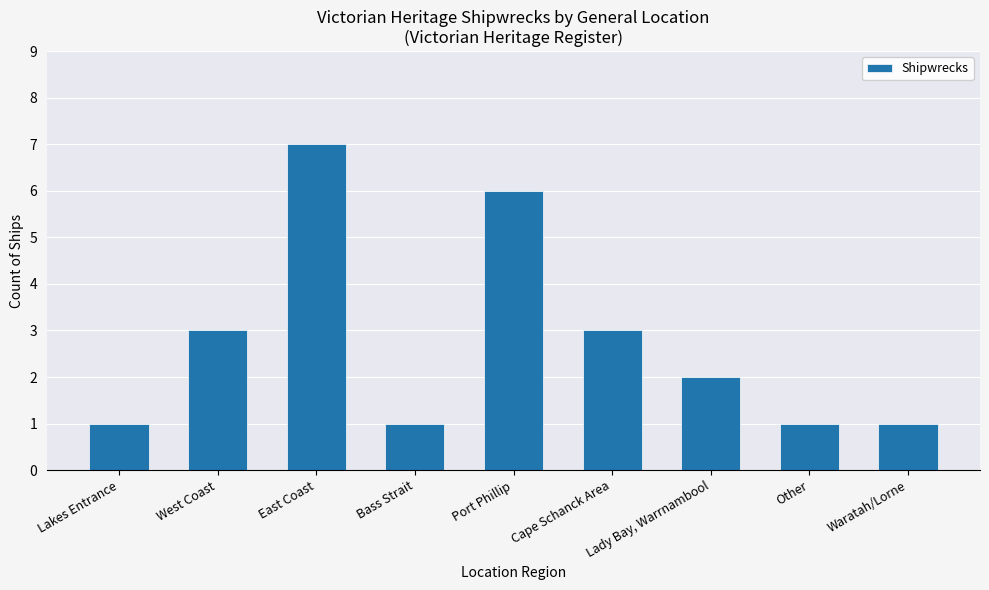

Reading right to left, transcribe all the data shown in this chart.

1	1	2	3	6	1	7	3	1